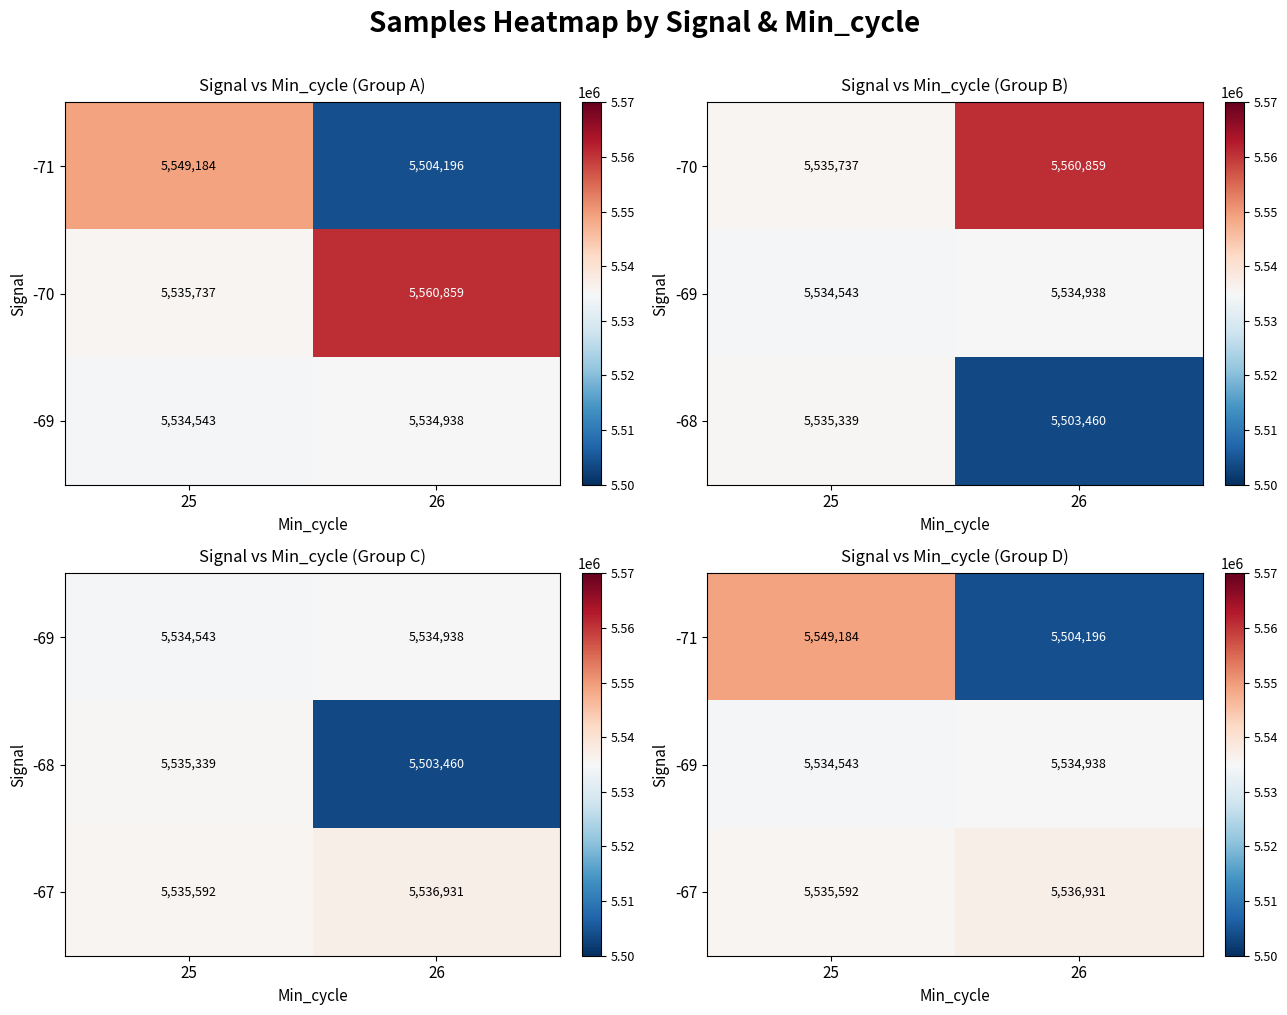

Count the number of data series in this chart.

3